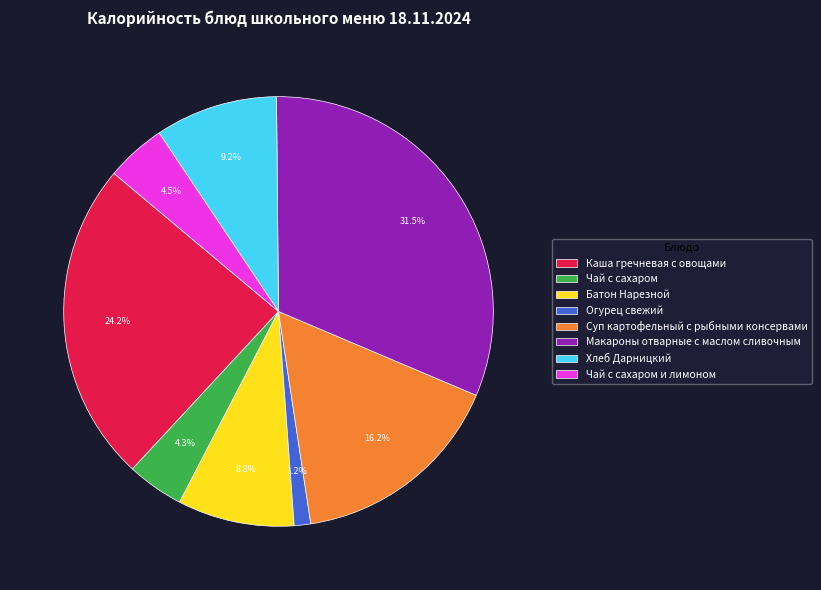

Is there any slice that represents more than half of the pie?

No